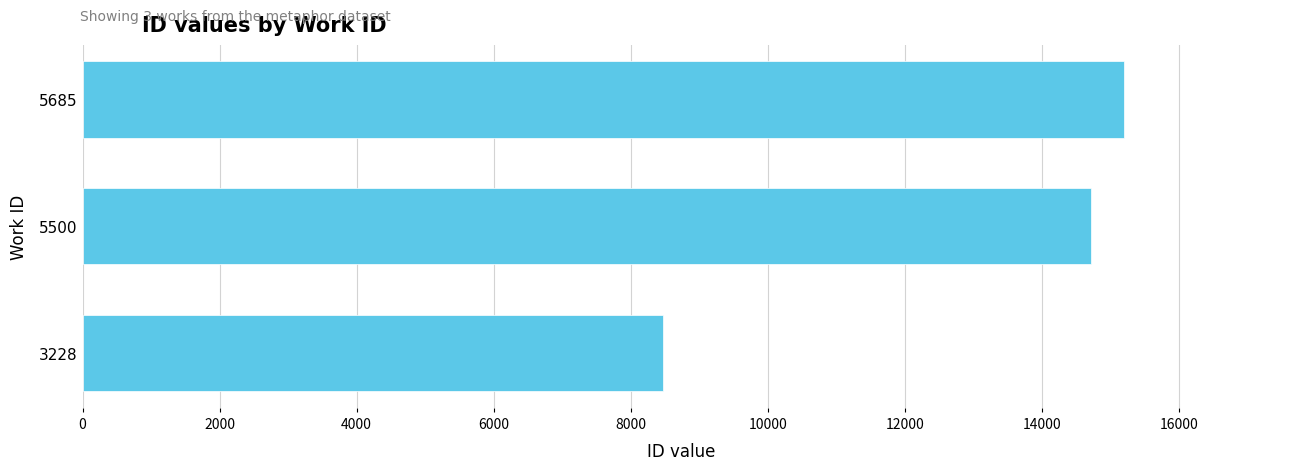

Count the number of data series in this chart.

1